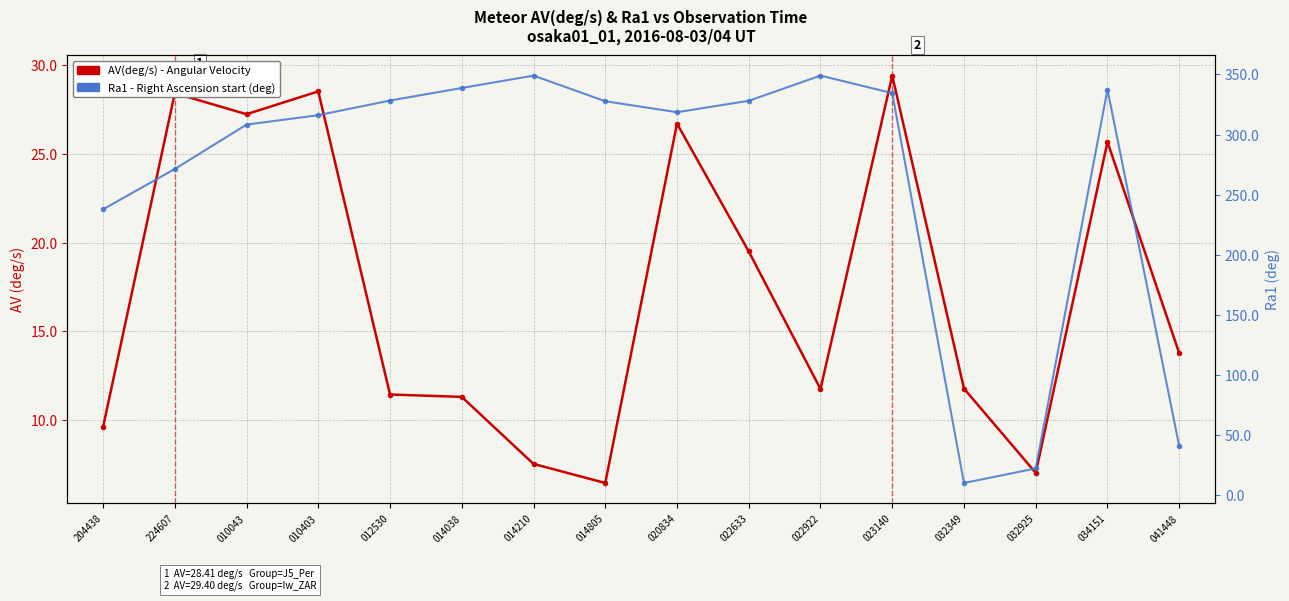

Which series has the largest total across all categories?

Ra1 (deg)